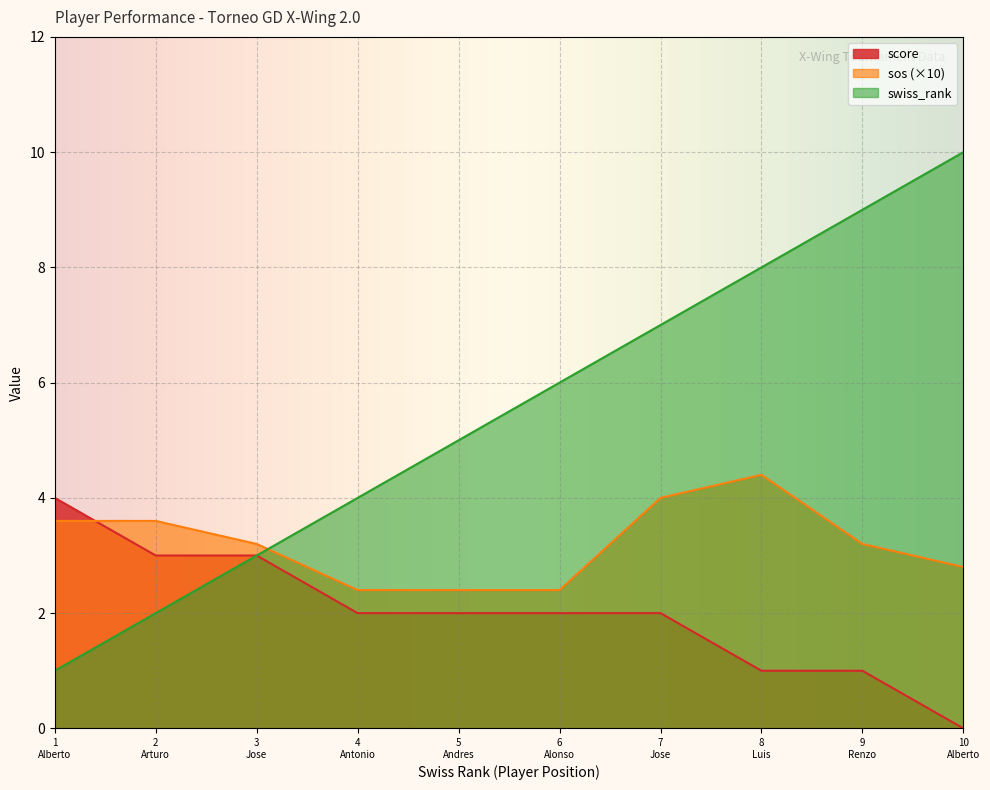

Rank the series by their maximum value, from lowest to highest.

score, sos (×10), swiss_rank